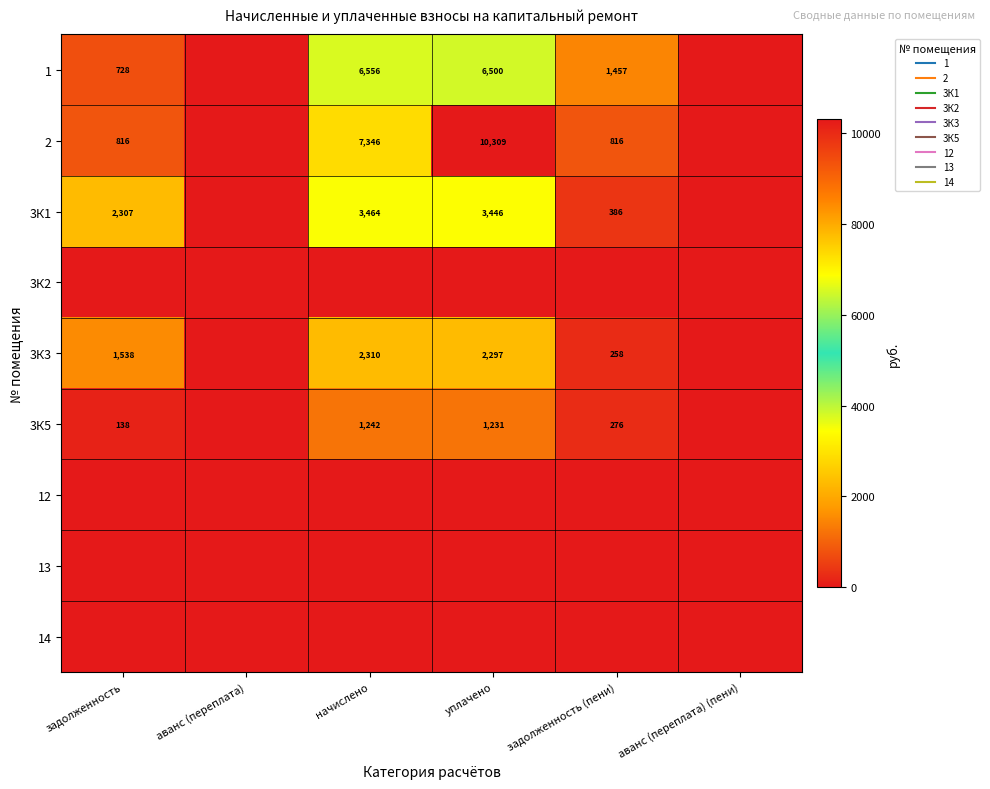

At which label does 3К5 reach its peak?

начислено